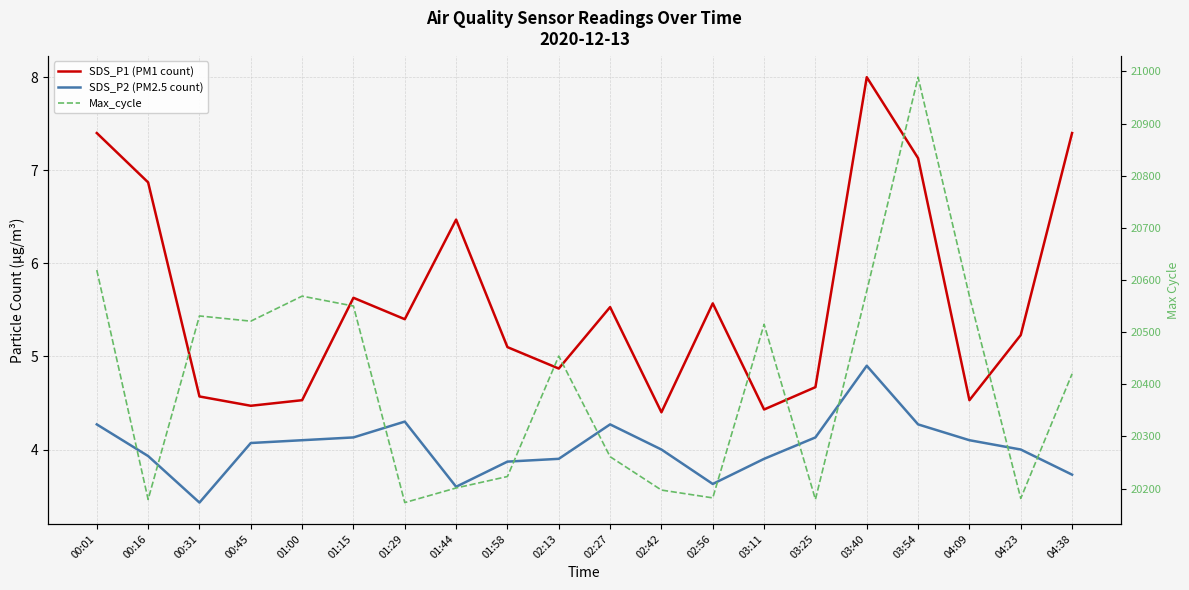

Does the chart display data point markers on the line(s)?

No